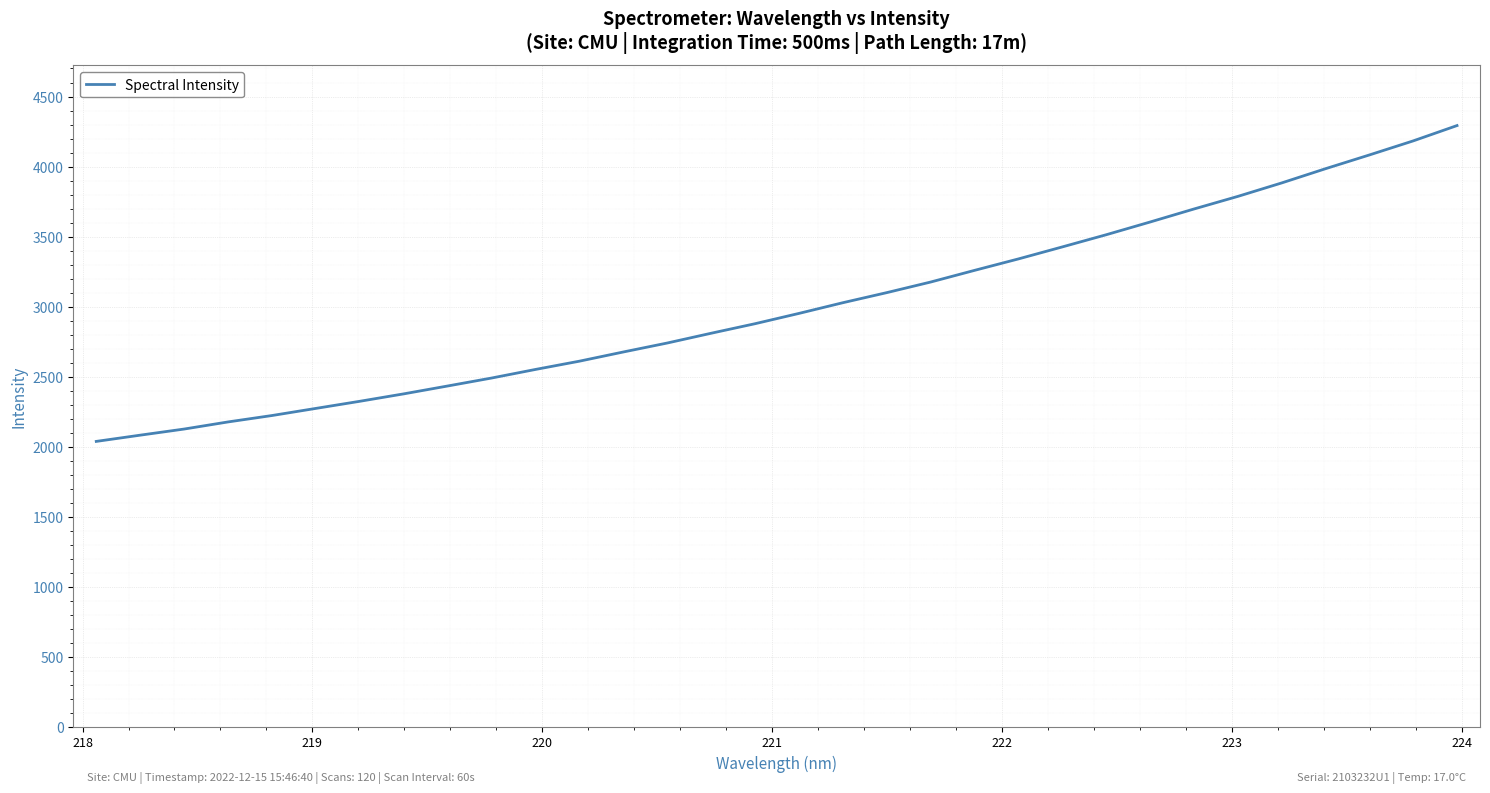

Is this an area chart (filled region under the line)?

No